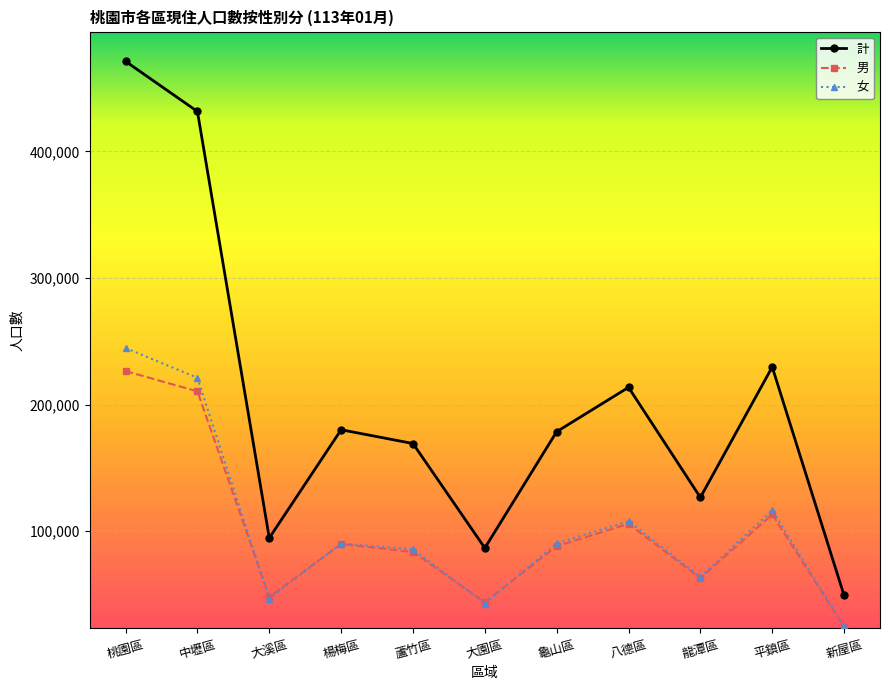

The value of 計 at 新屋區 is 49235. True or false?

True